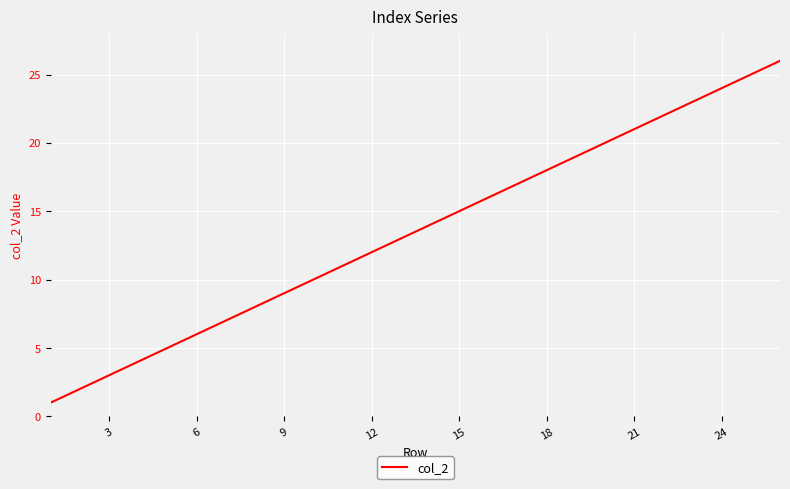

Reading right to left, what are all the values shown in this chart?

26	25	24	23	22	21	20	19	18	17	16	15	14	13	12	11	10	9	8	7	6	5	4	3	2	1